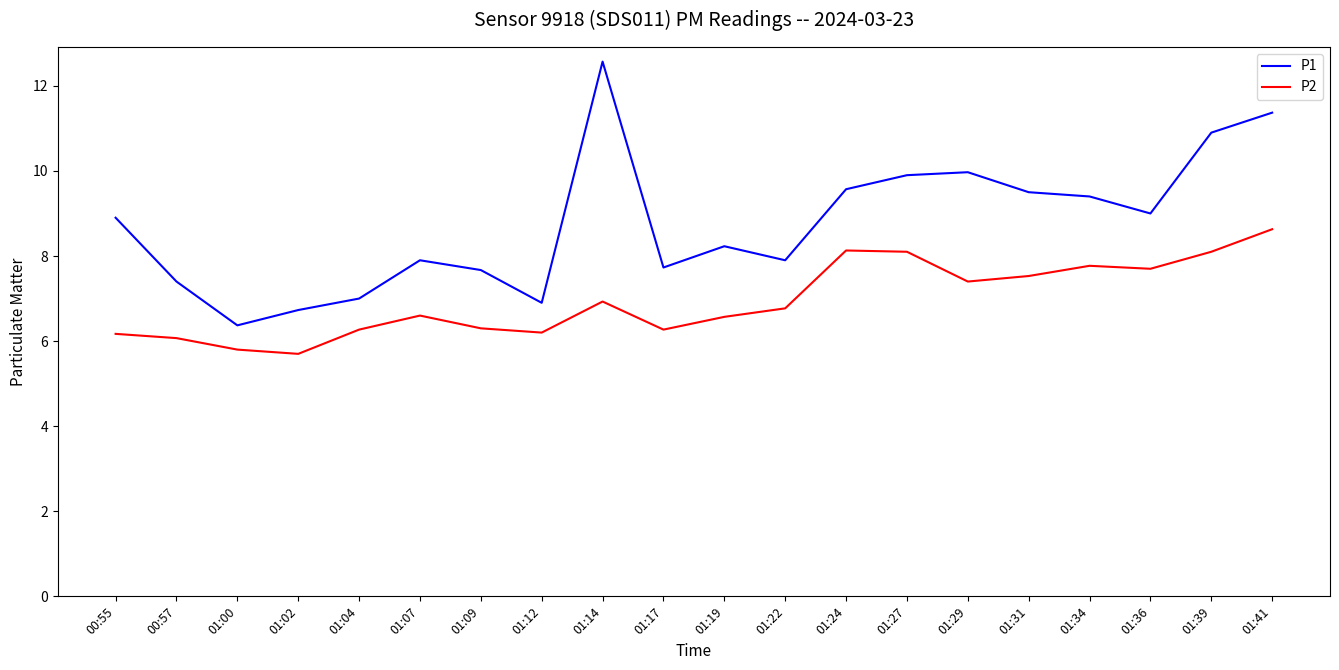

Reading right to left, transcribe all the data shown in this chart.

P1: 11.4	10.9	9.0	9.4	9.5	10.0	9.9	9.6	7.9	8.2	7.7	12.6	6.9	7.7	7.9	7.0	6.7	6.4	7.4	8.9
P2: 8.6	8.1	7.7	7.8	7.5	7.4	8.1	8.1	6.8	6.6	6.3	6.9	6.2	6.3	6.6	6.3	5.7	5.8	6.1	6.2